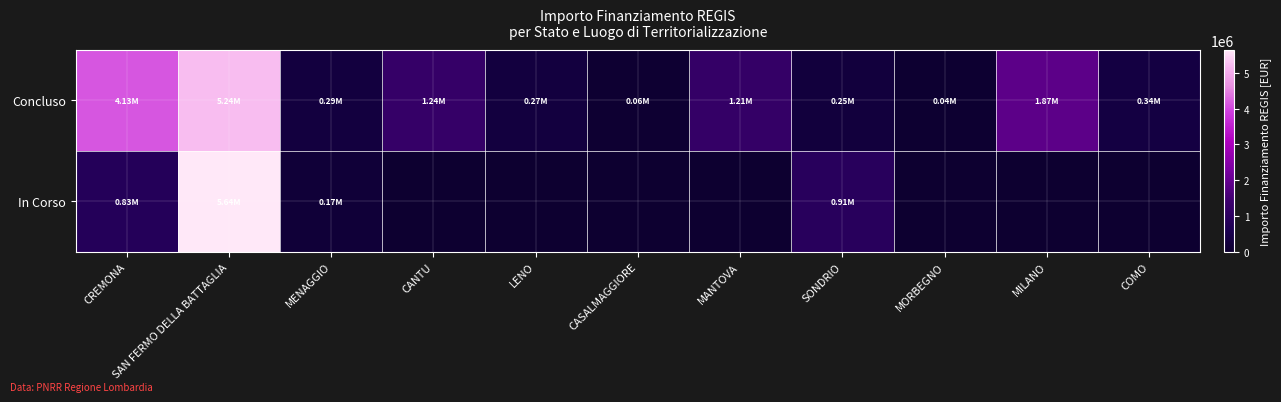

Which series changed the most between MENAGGIO and LENO?

In Corso